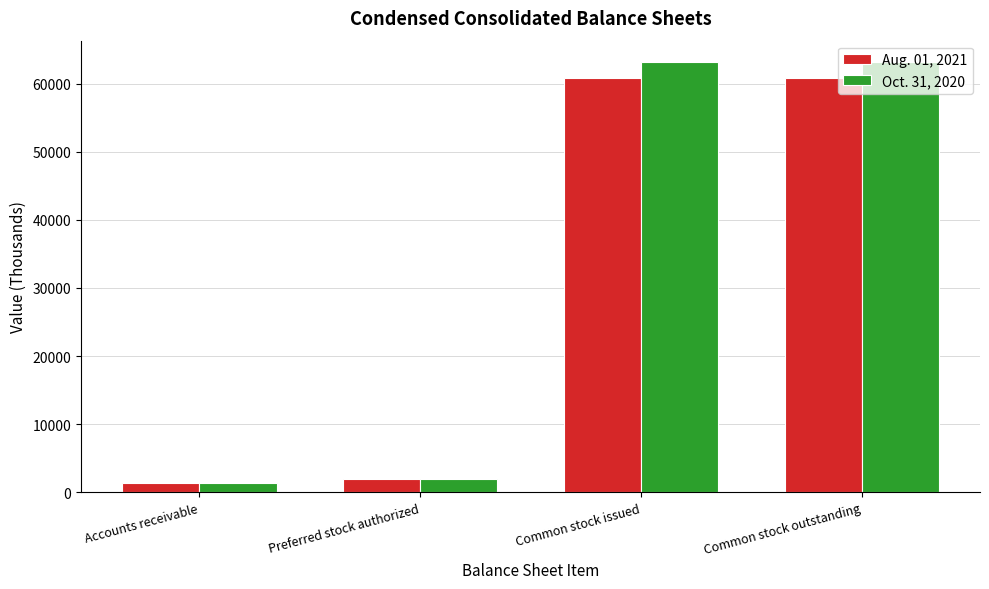

What is the sum of all Aug. 01, 2021 values?

124847